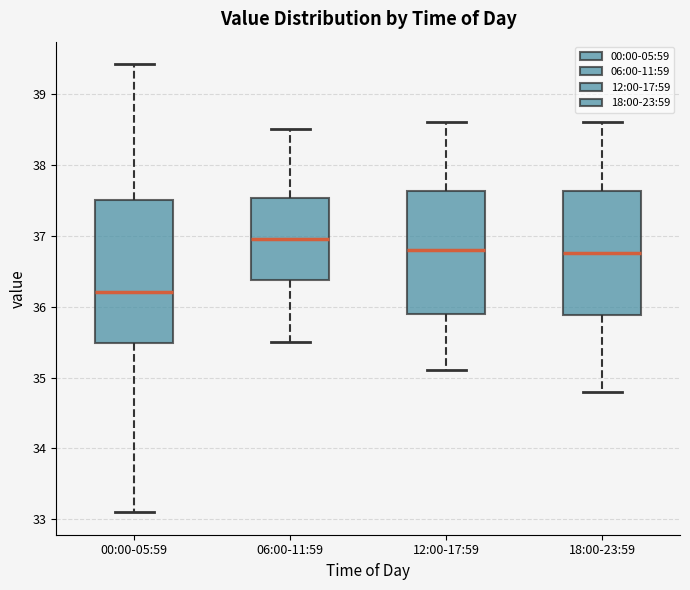

Which box's median line is the highest?

06:00-11:59